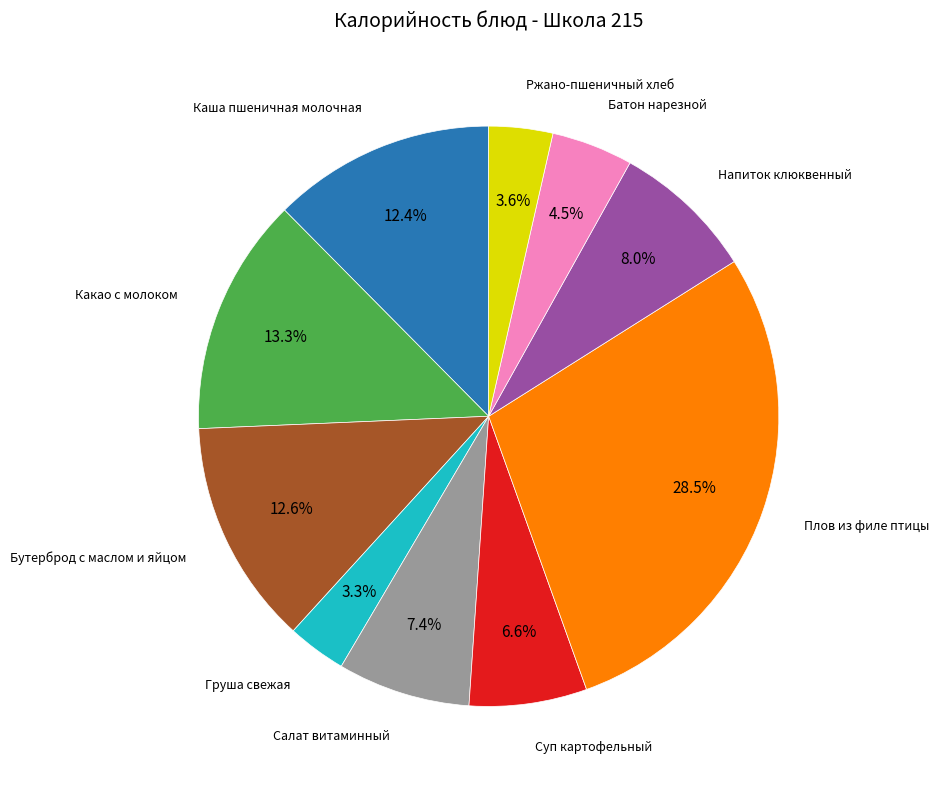

Does any single category account for the majority?

No